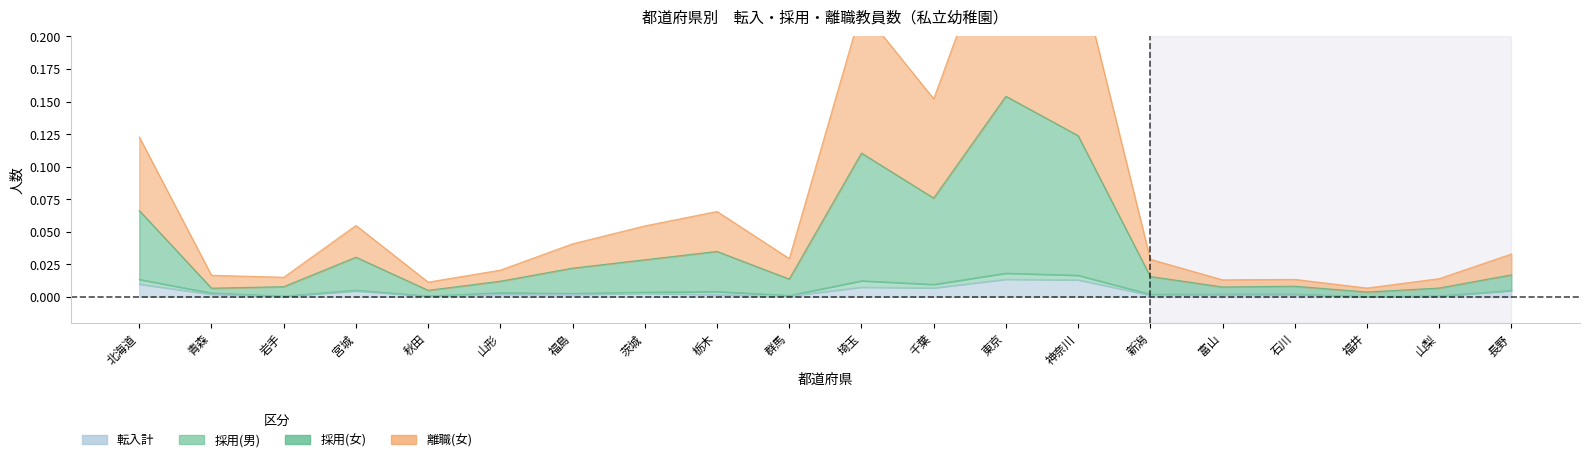

What is the label of the 18th point from the left?

福井